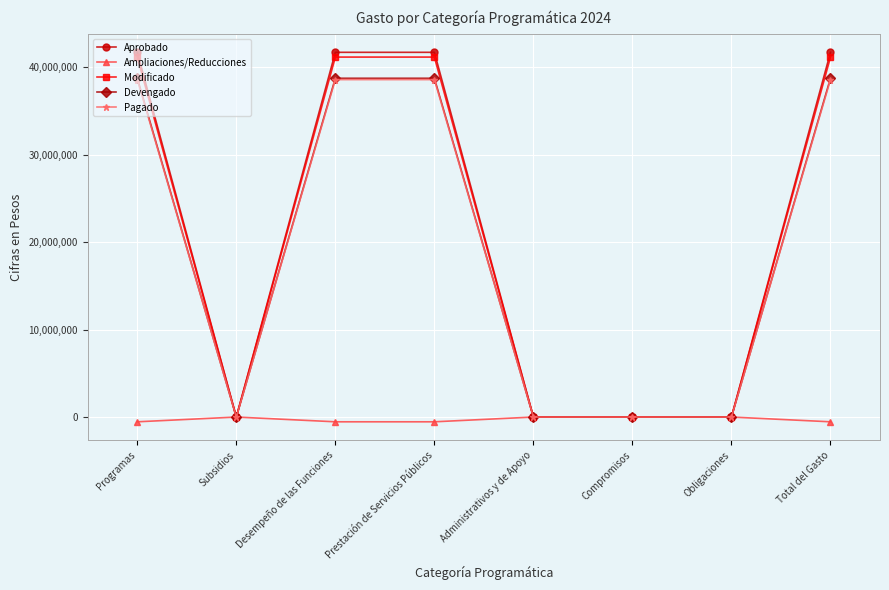

How many data points does each series have?

8